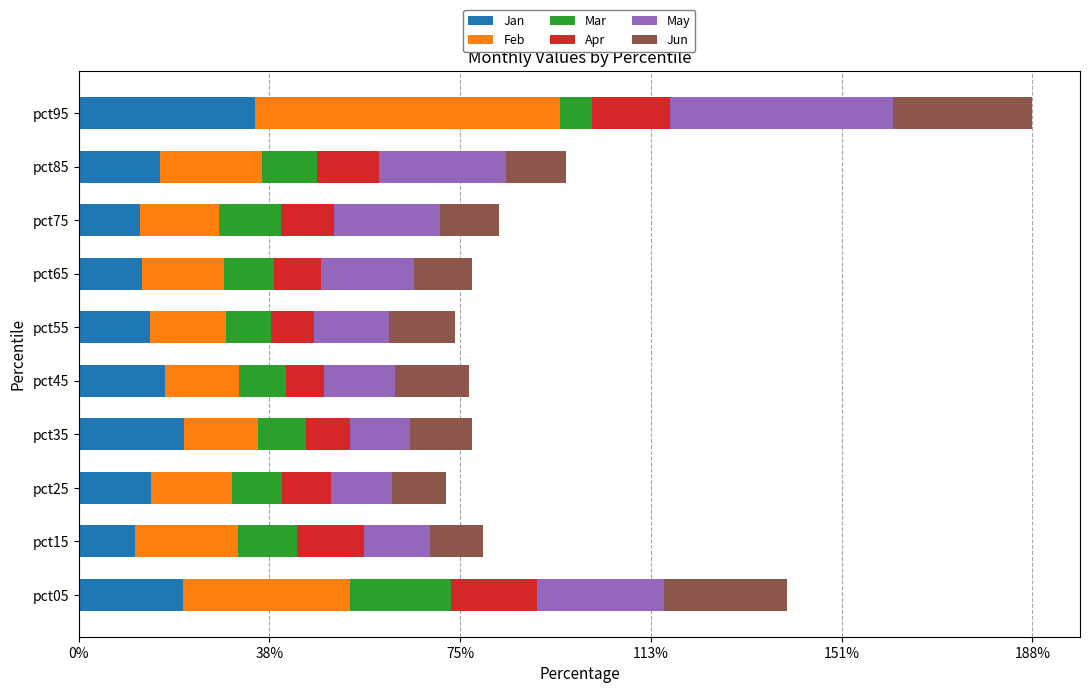

At how many categories does at least one series exceed 0?

10